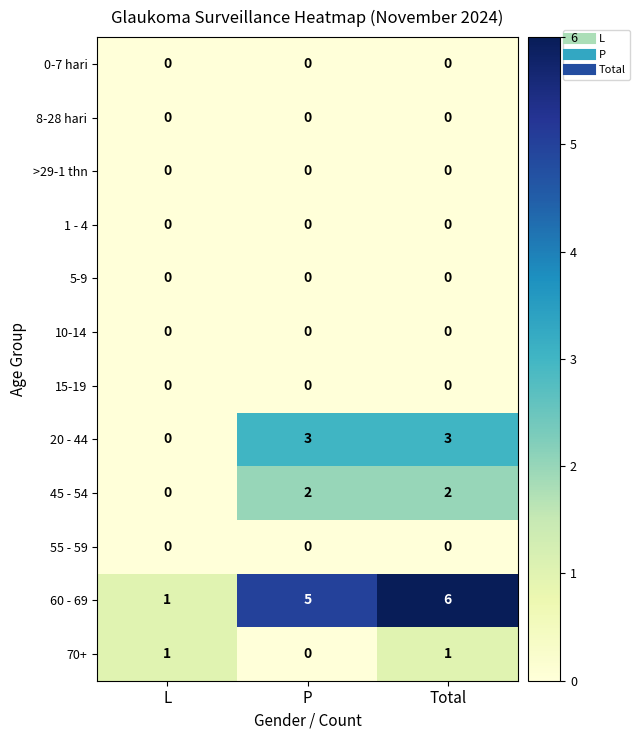

Is the value of 8-28 hari at P greater than the value of 45 - 54 at P?

No